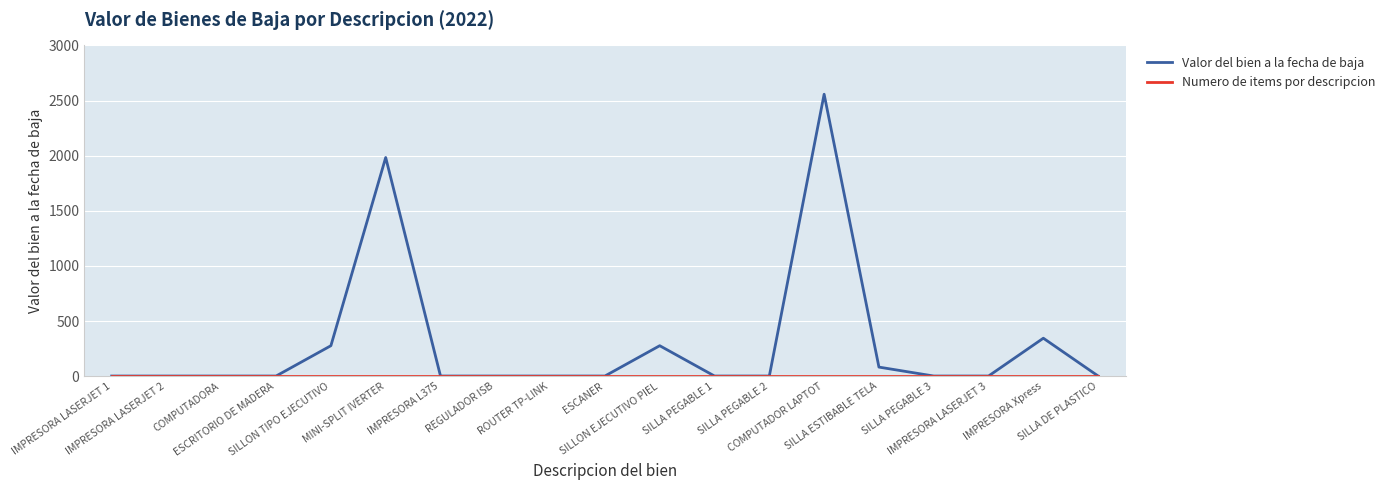

Which series has the widest spread of values?

Valor del bien a la fecha de baja